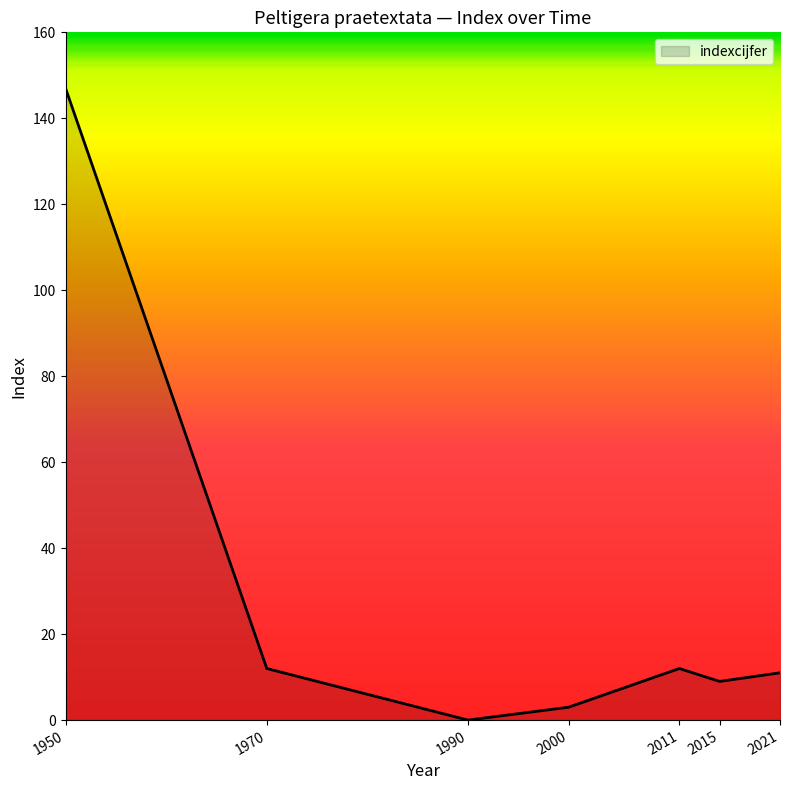

Reading left to right, extract all data points from this chart.

147	12	0	3	12	9	11